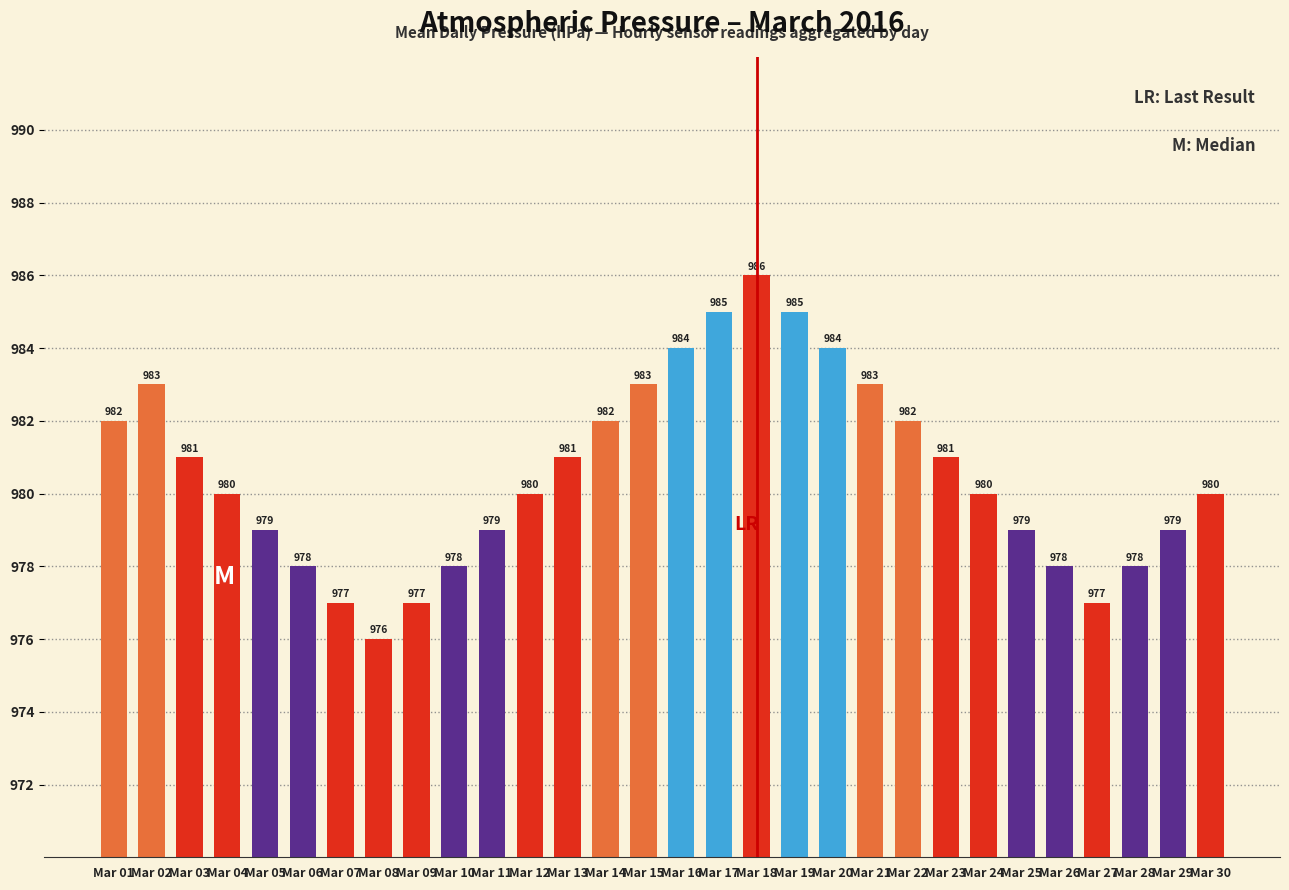

What is the sum of all values?

29417